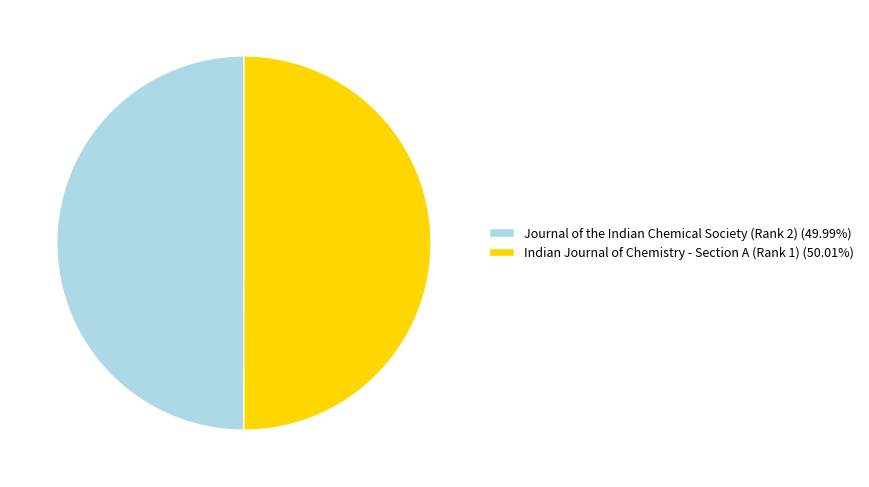

Is it true that Indian Journal of Chemistry - Section A (Rank 1) is 40% of the pie?

False